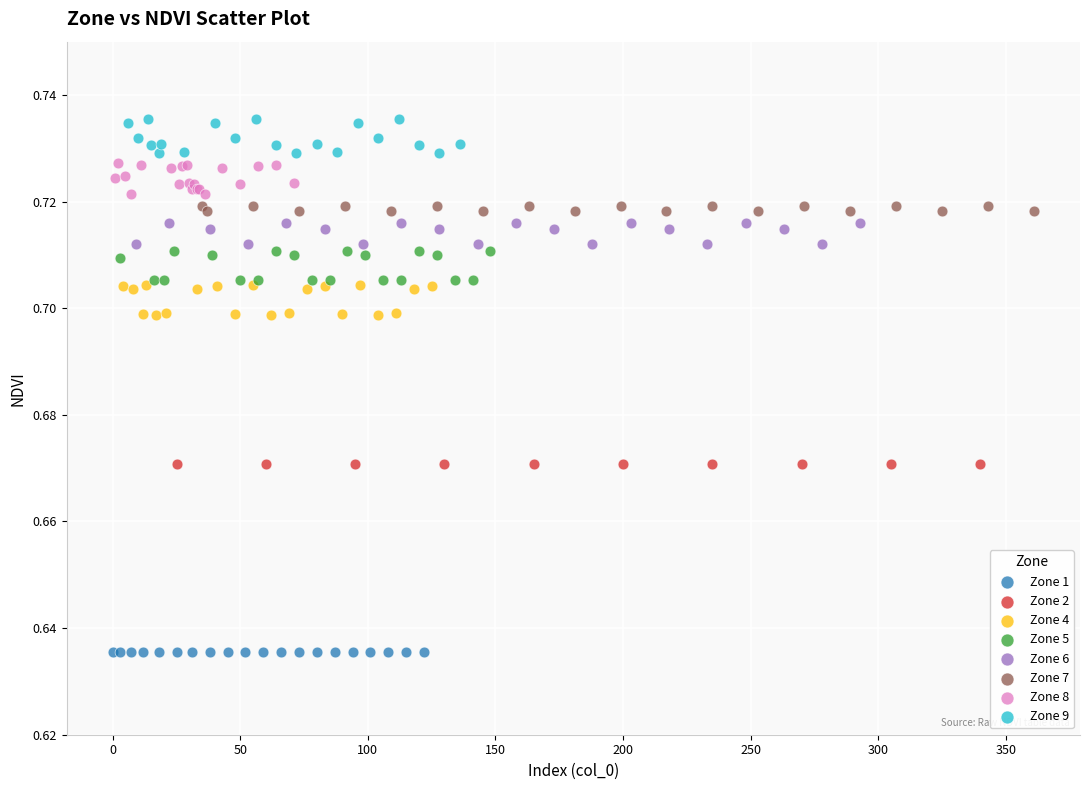

Which series contains the highest Y value?

Zone 9